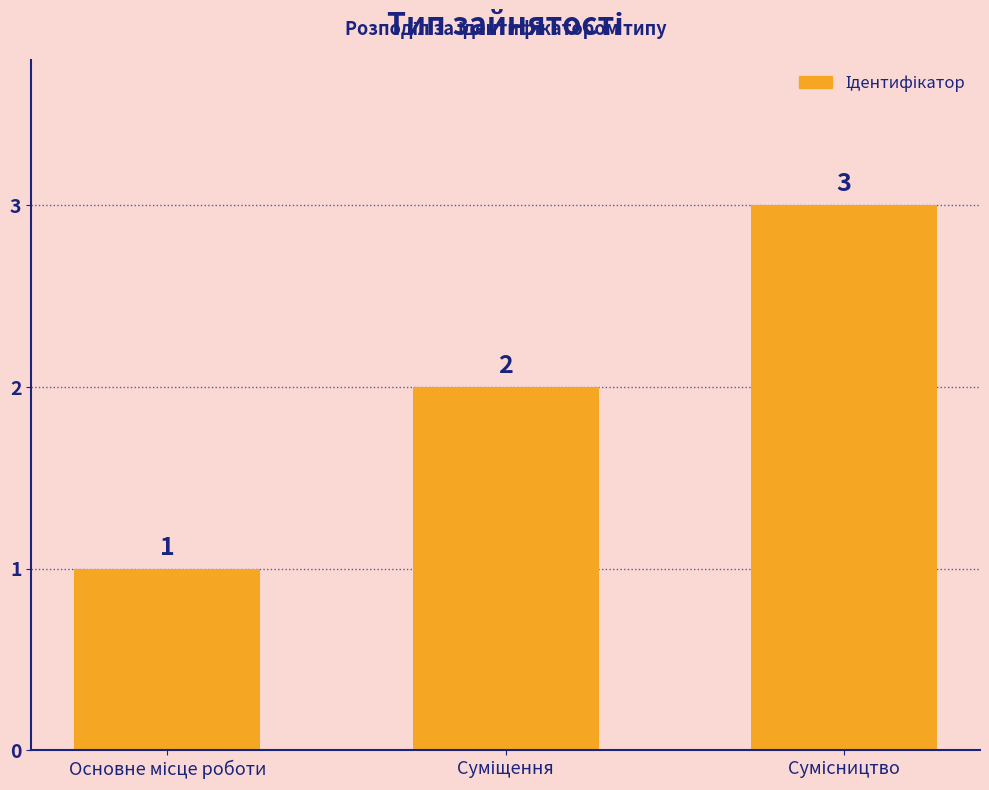

What is the sum of all values?

6